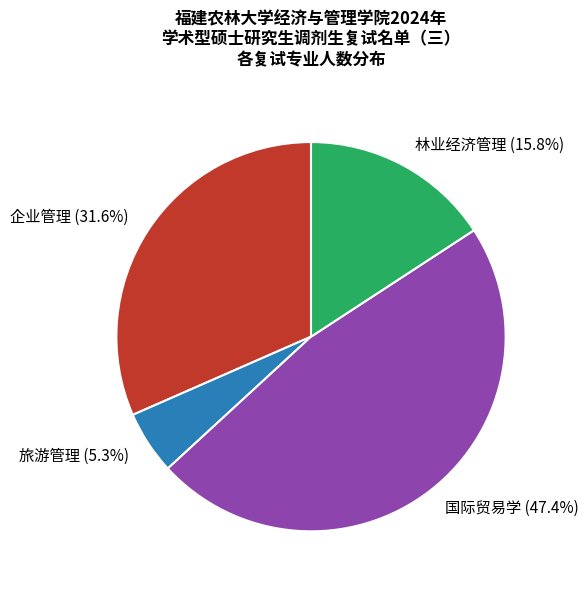

Which has a higher value, 林业经济管理 or 企业管理?

企业管理